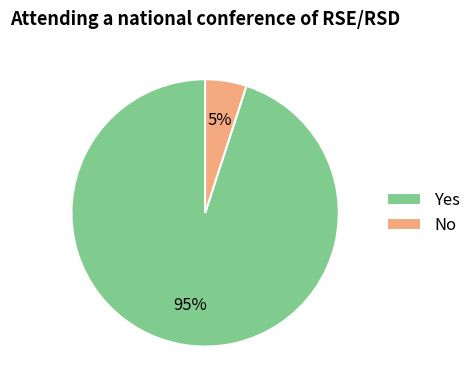

Which category has the biggest portion of the pie?

Yes